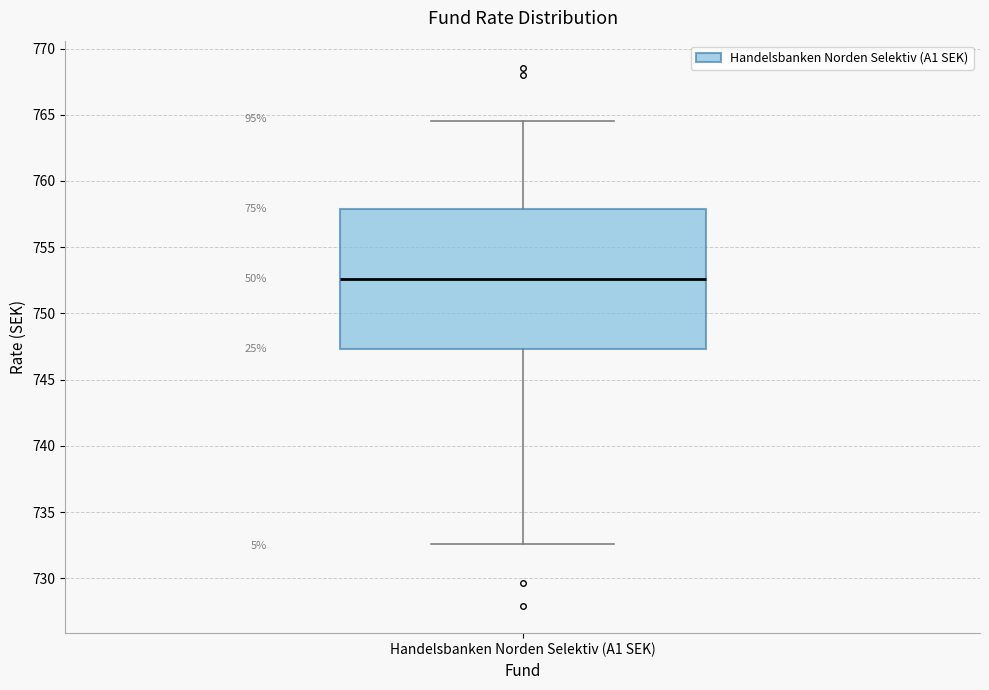

Transcribe this box plot: give where the median line is, the range the box spans, and where the two whiskers end, as read against the y-axis. The values are not printed on the chart, so give them approximately, as read against the axis.

median 752.5, box 747.5 to 758.0, whiskers 732.5 to 764.5